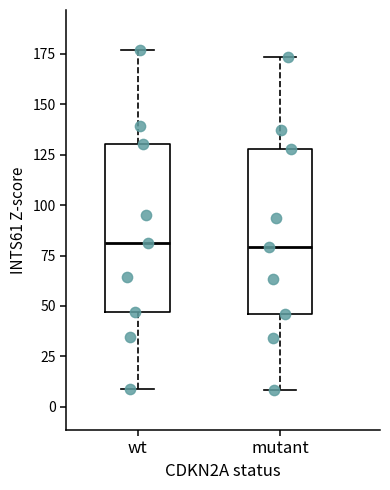

Where is the upper edge of the box for wt on the y-axis? The values are not printed on the chart, so give them approximately, as read against the axis.

130